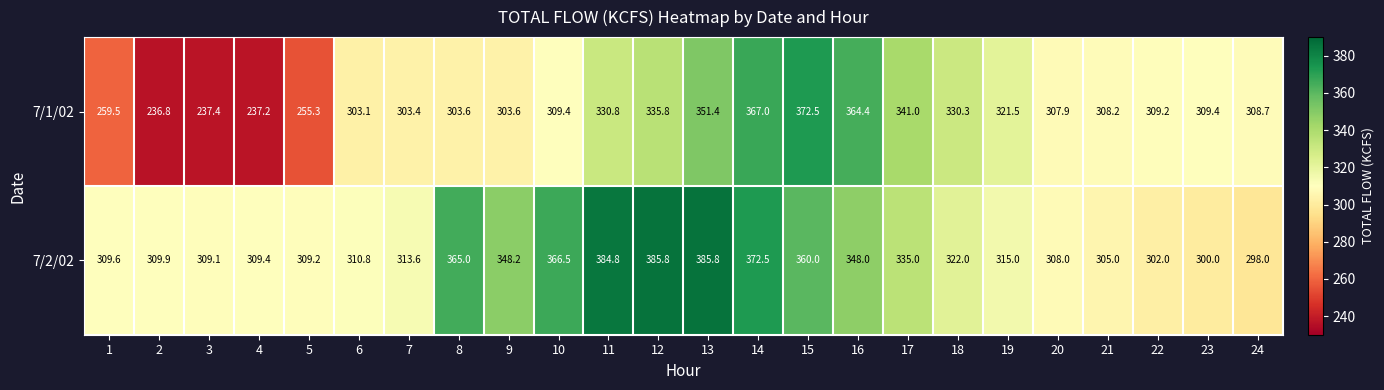

What is the sum of all 7/2/02 values?

7973.2